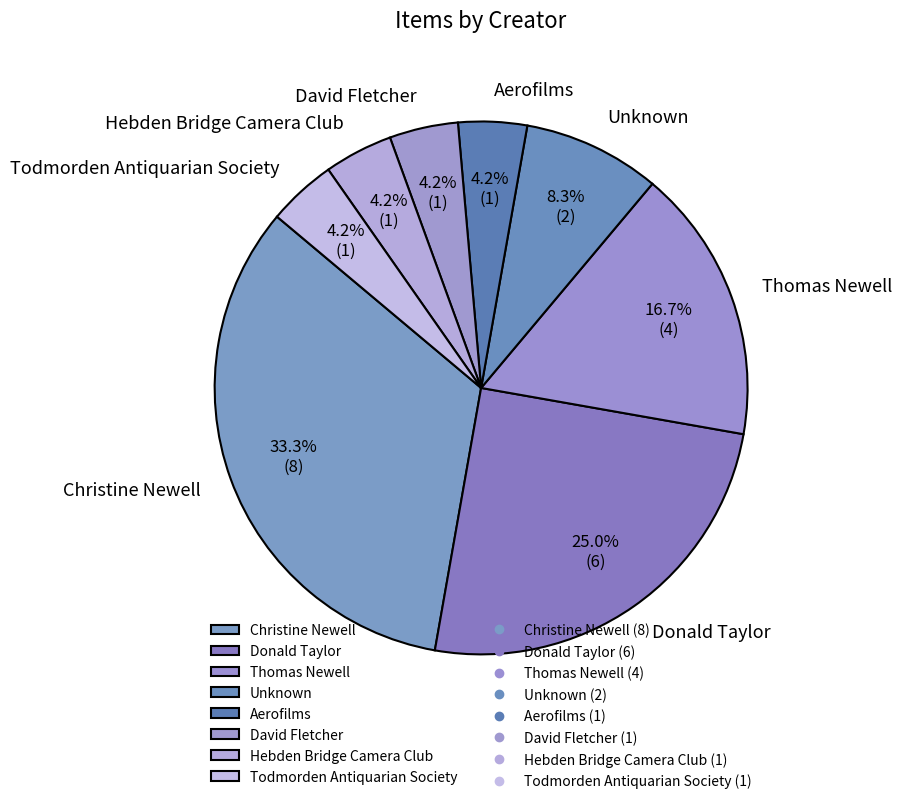

Is there a majority slice in this chart?

No